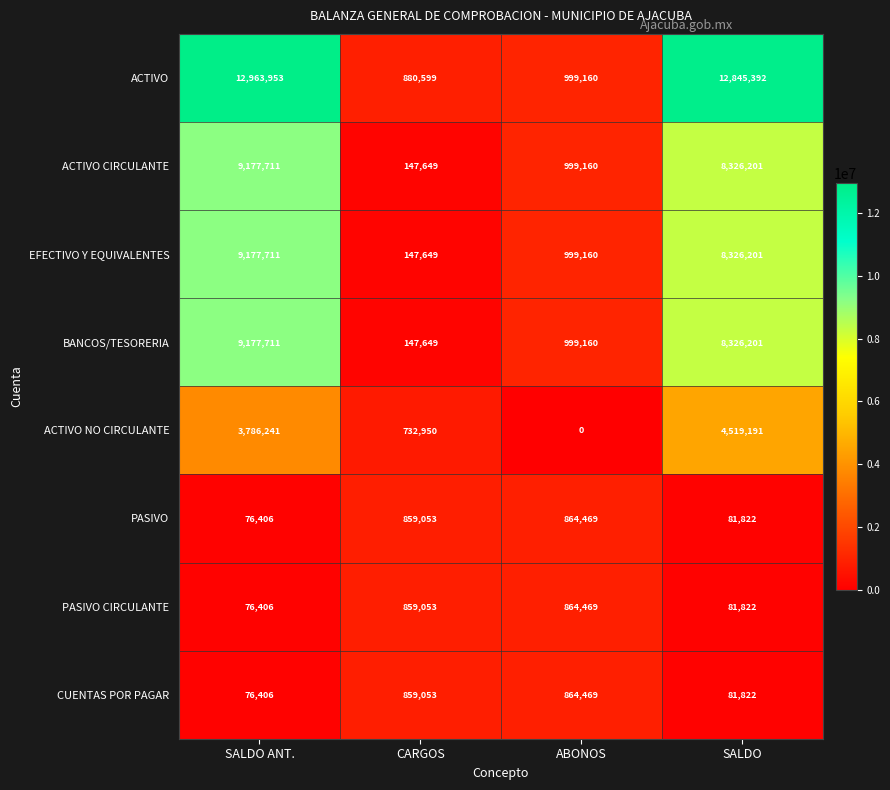

What is the highest value of the ACTIVO NO CIRCULANTE series?

4519191